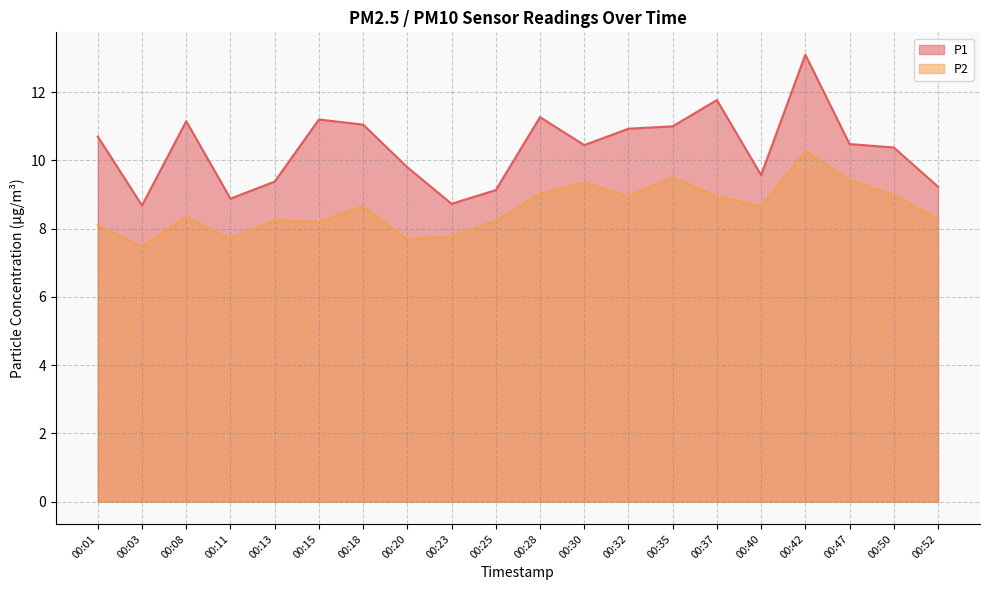

True or false: P1 has more than 2 interior local peaks.

True